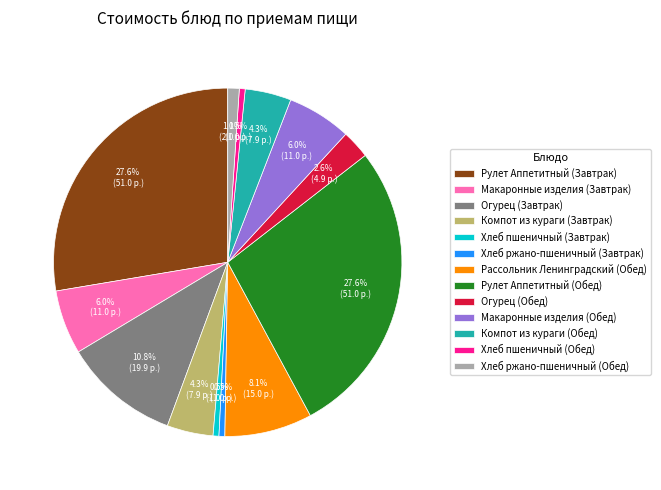

Does any single category account for the majority?

No